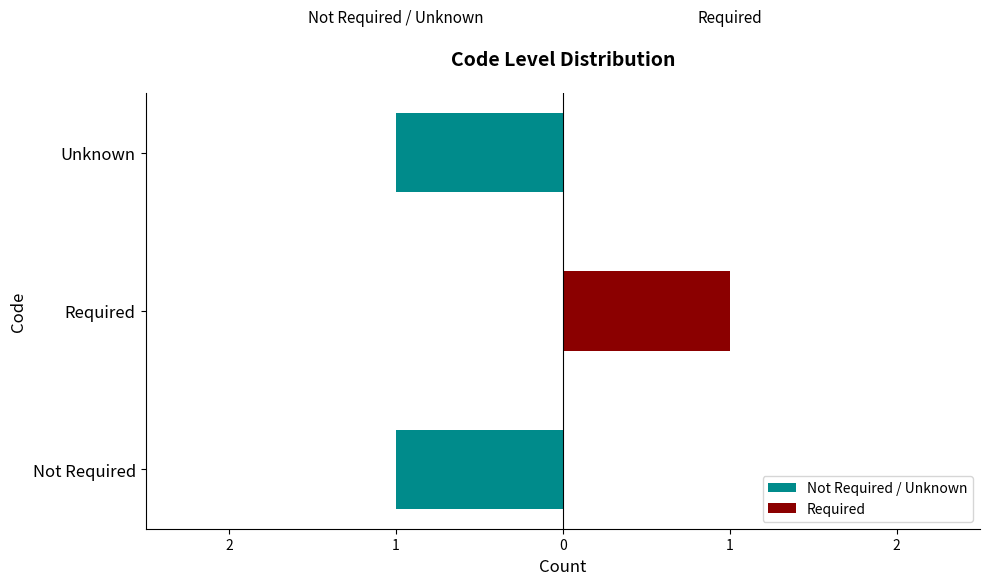

What are all the series names shown in the legend?

Not Required / Unknown, Required